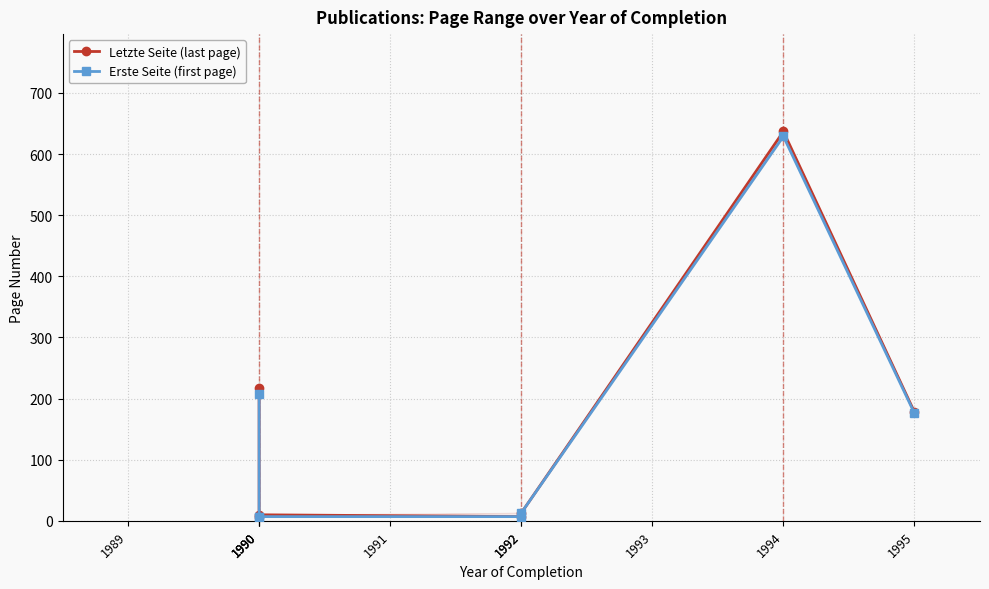

Where is the first local minimum for Letzte Seite (last page)?

1990